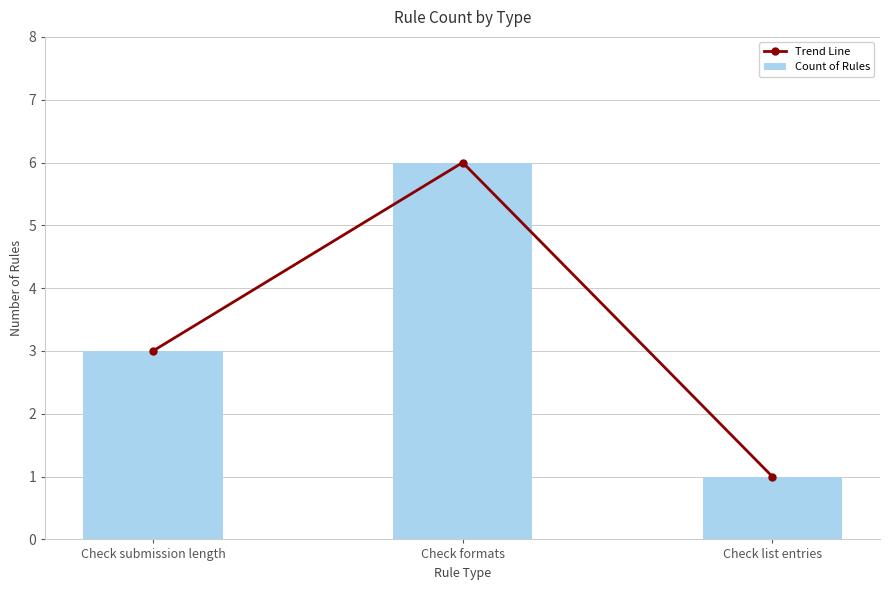

What is the highest value of the Trend Line series?

6